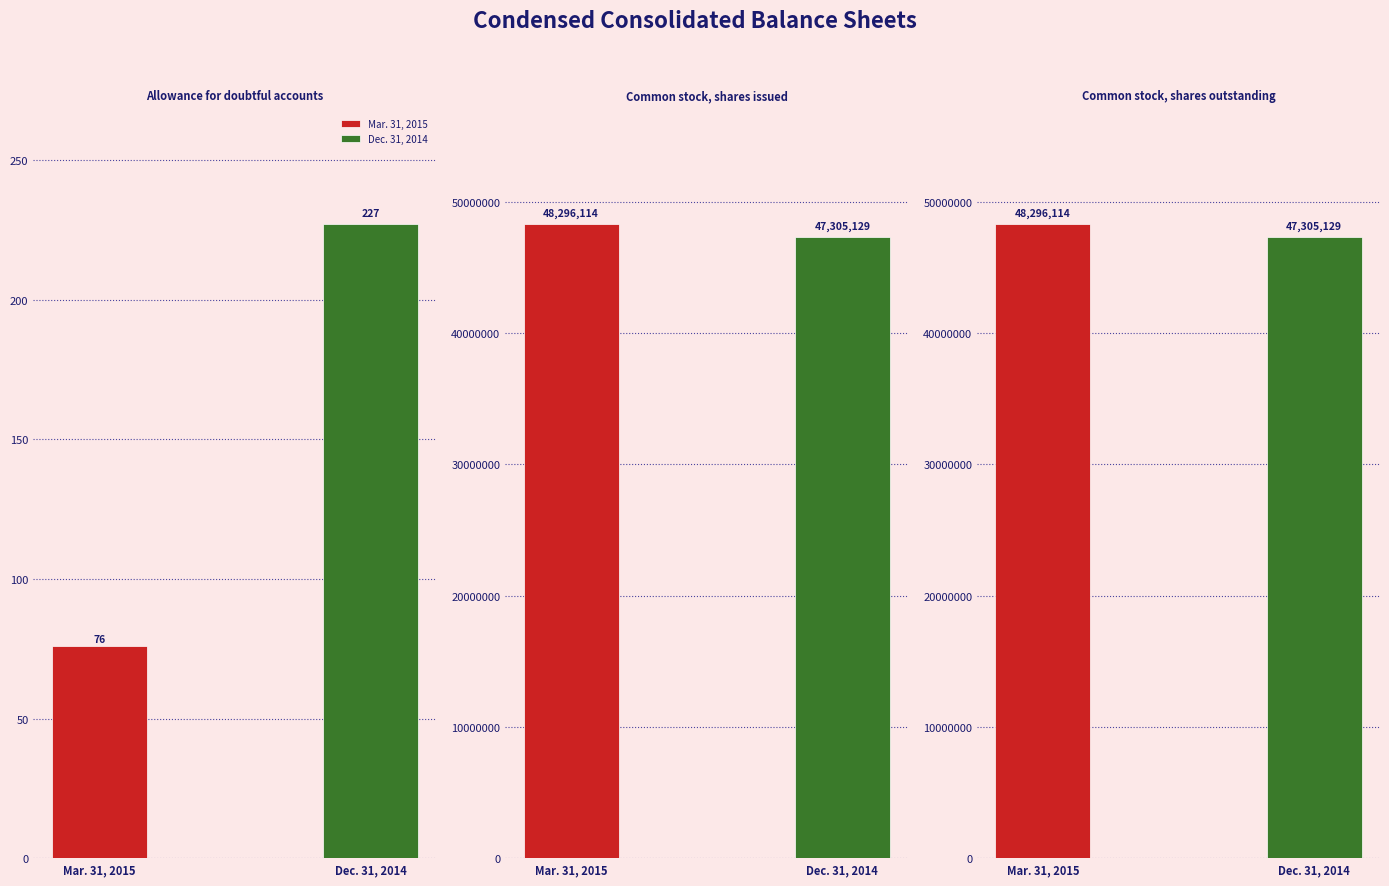

What is the sum of the Dec. 31, 2014 values at Allowance for doubtful accounts and Common stock, shares outstanding?

47305356